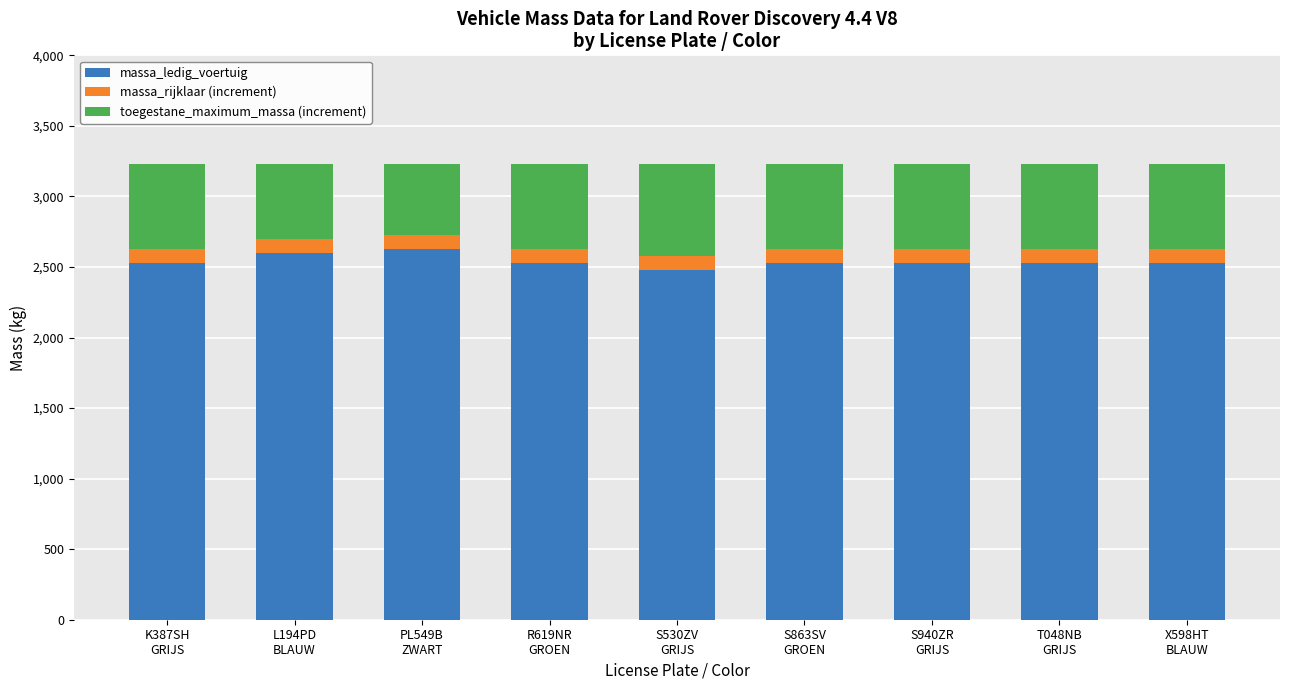

What is the difference between the maximum and minimum values in the massa_ledig_voertuig series?

148